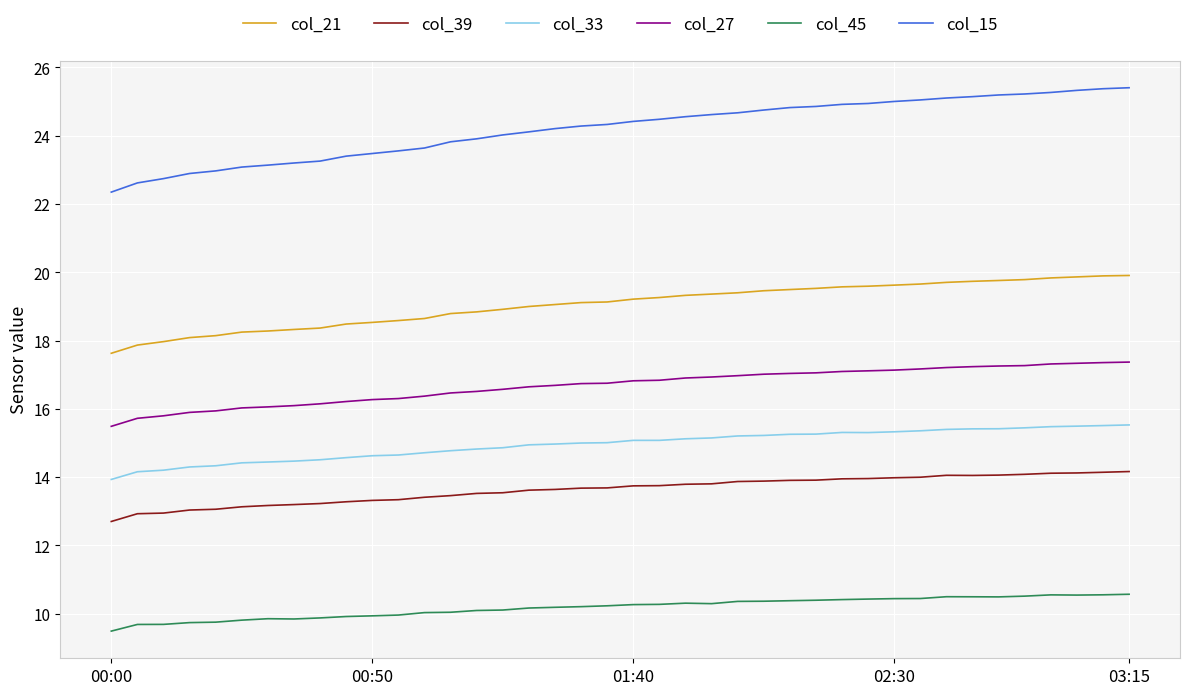

Which series has the largest total across all categories?

col_15